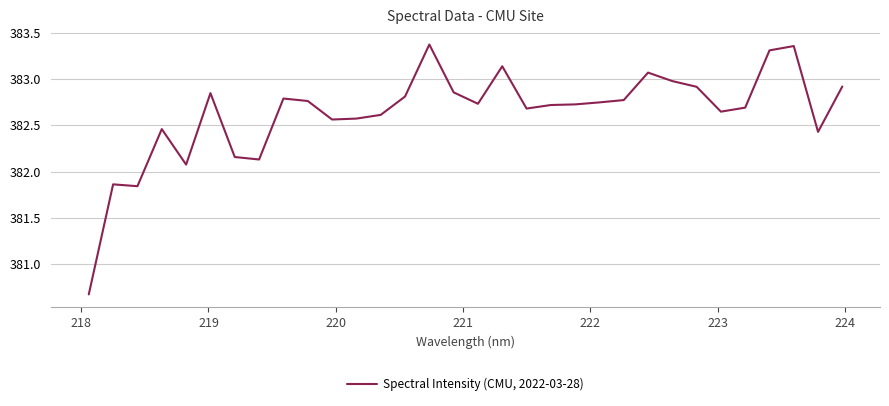

What is the minimum value shown in the chart?

380.7